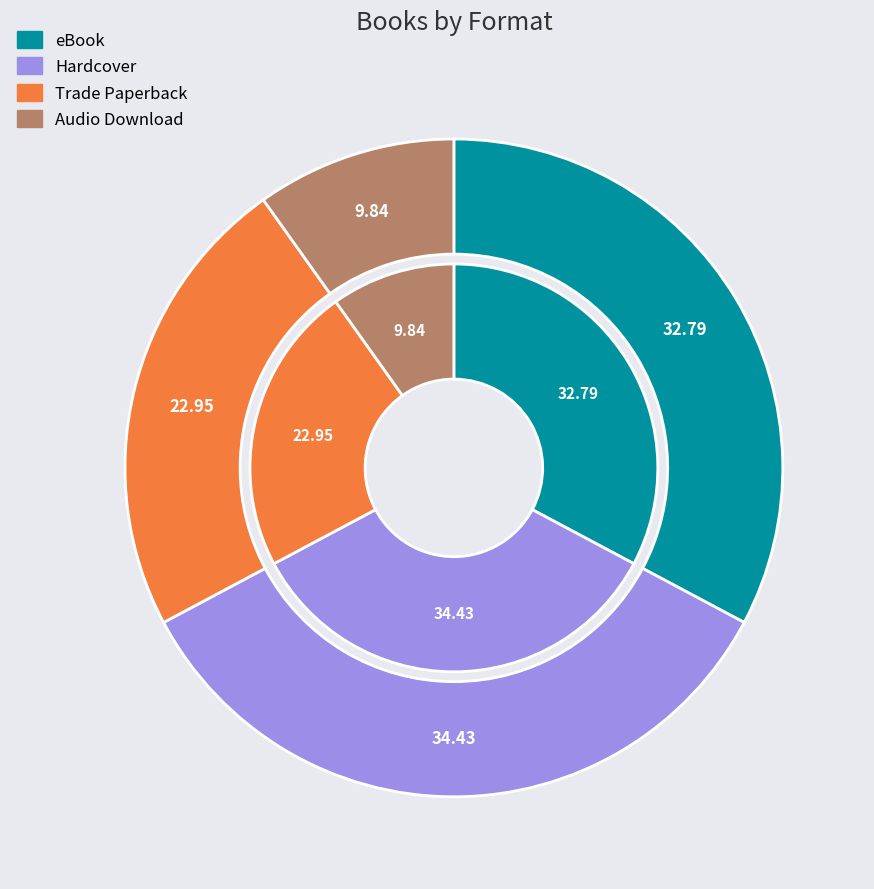

How many segments does this pie chart have?

4